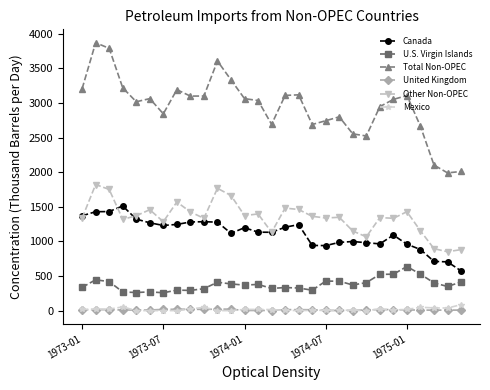

What is the sum of all United Kingdom values?

309.7